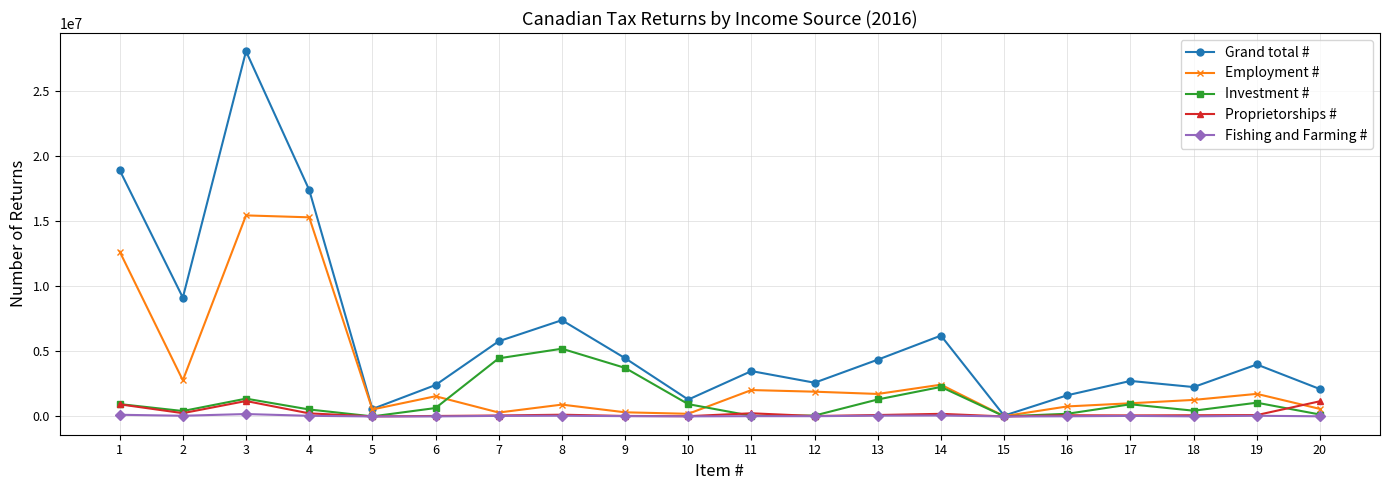

At which category is the sum across all series the highest?

3